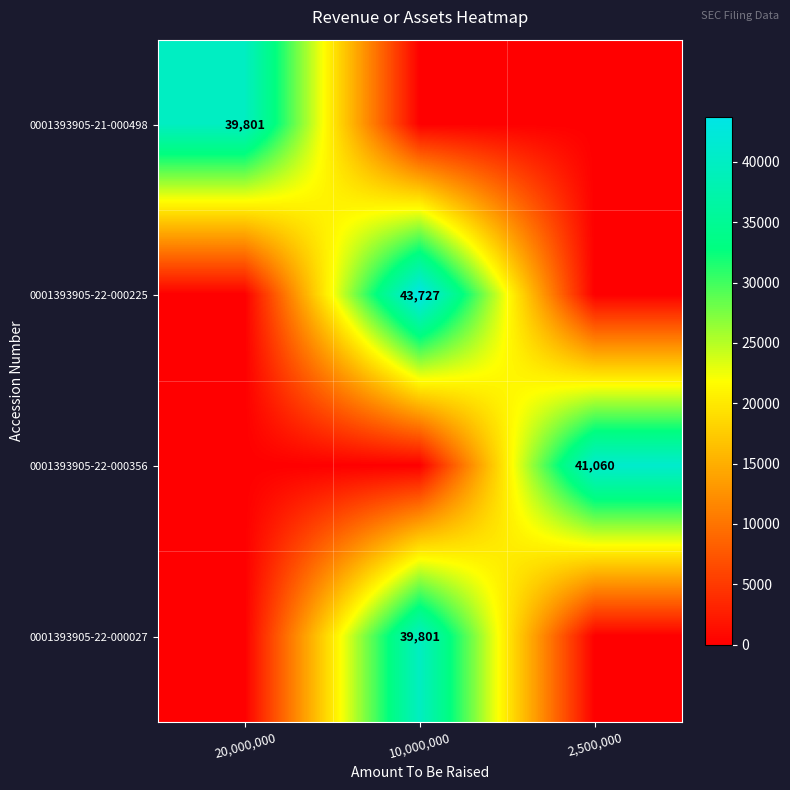

The 0001393905-22-000356 series shows 9652 at 2,500,000. True or false?

False